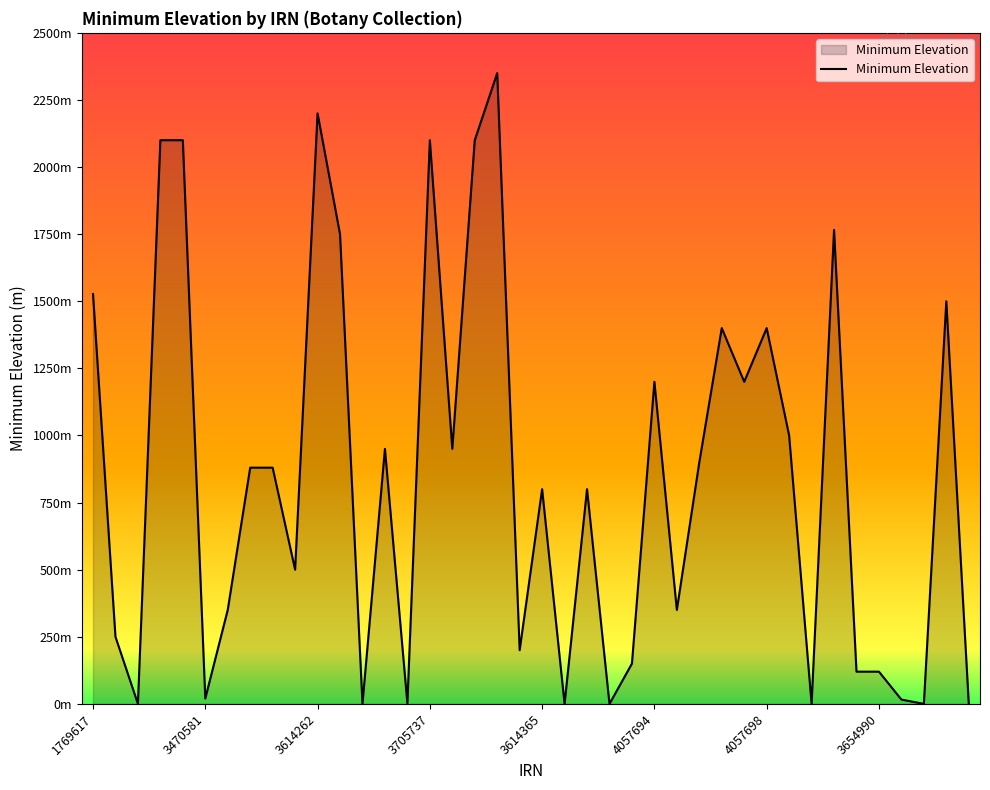

Does the chart display data point markers on the line(s)?

No